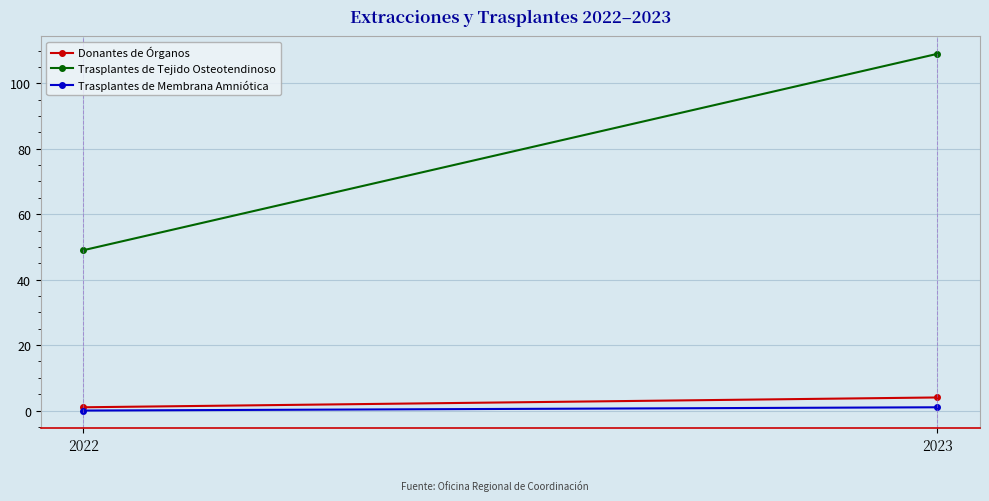

Reading left to right, what are all the values shown in this chart?

Donantes de Órganos: 2022=1	2023=4
Trasplantes de Tejido Osteotendinoso: 2022=49	2023=109
Trasplantes de Membrana Amniótica: 2022=0	2023=1